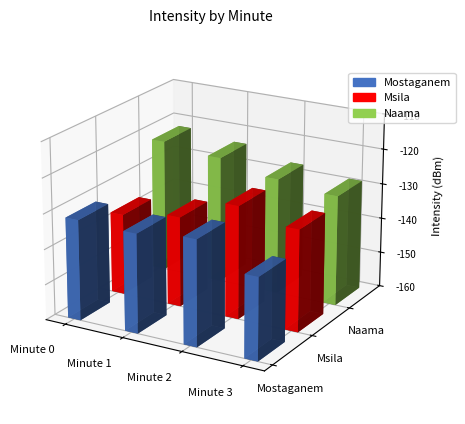

How many bars are there in total?

12